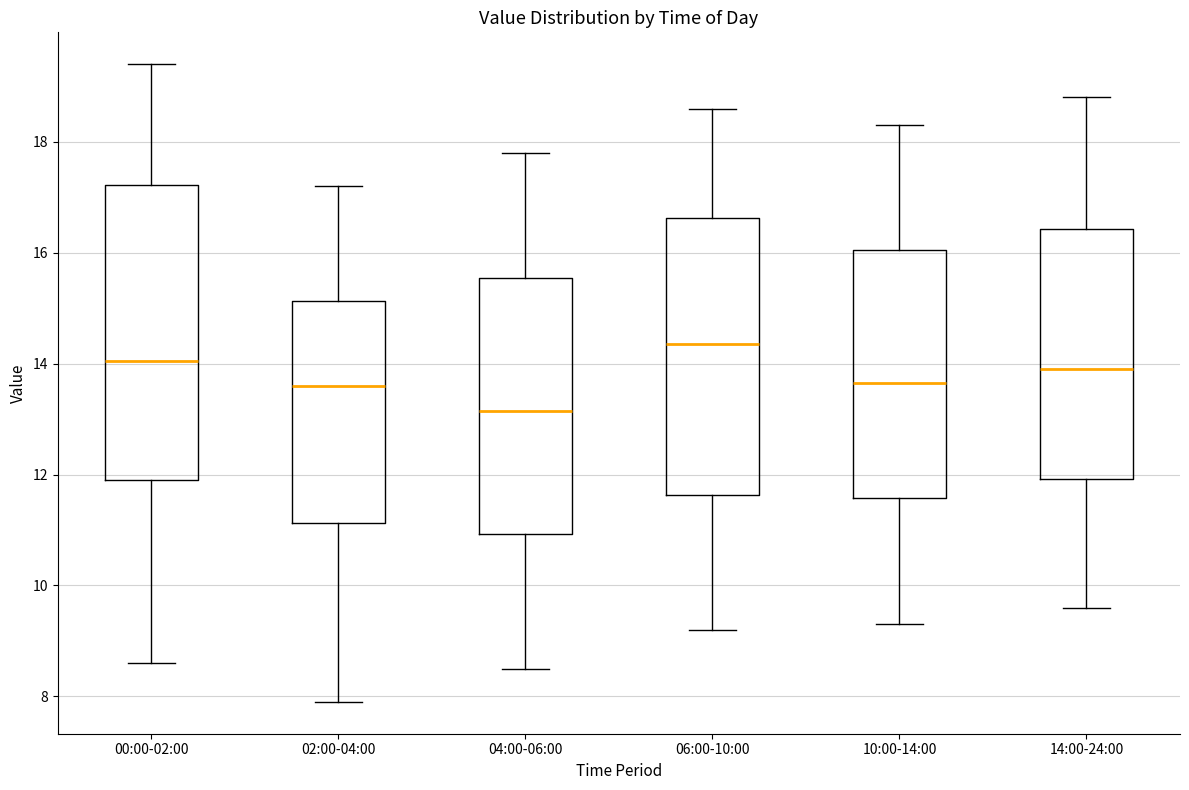

Which box has the highest median line?

06:00-10:00